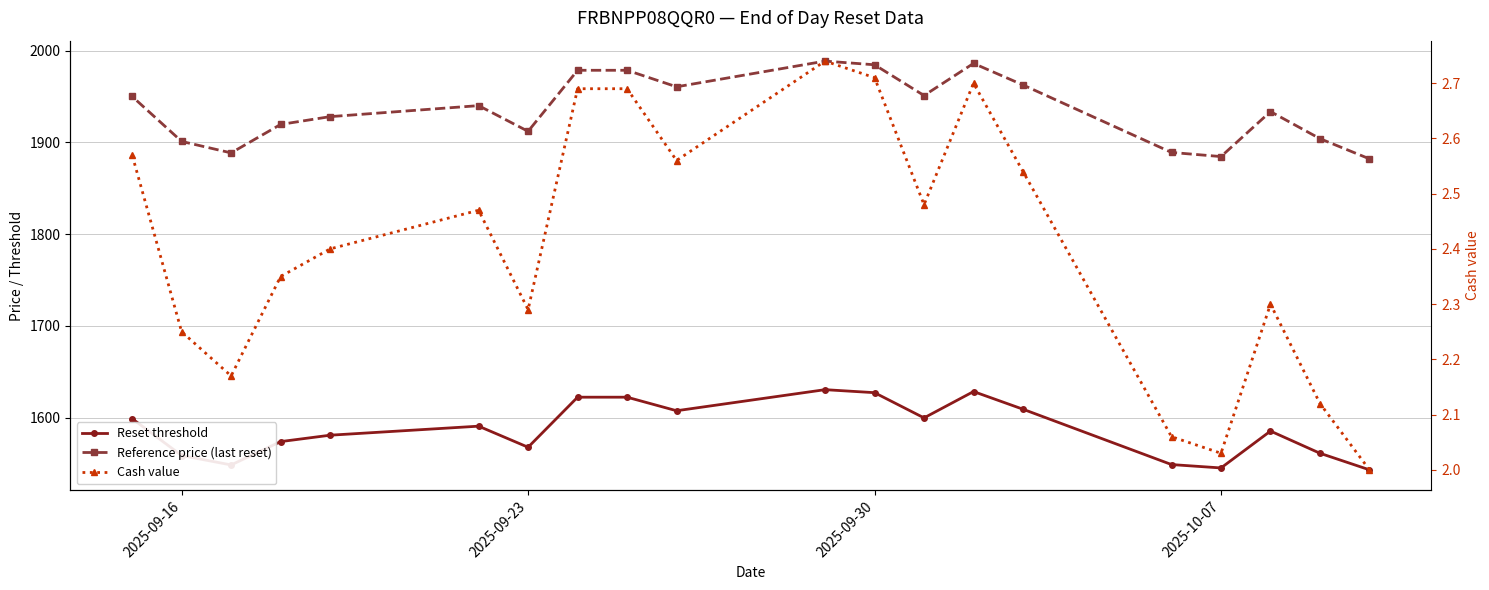

True or false: Reference price (last reset) and Reset threshold intersect in this chart.

False